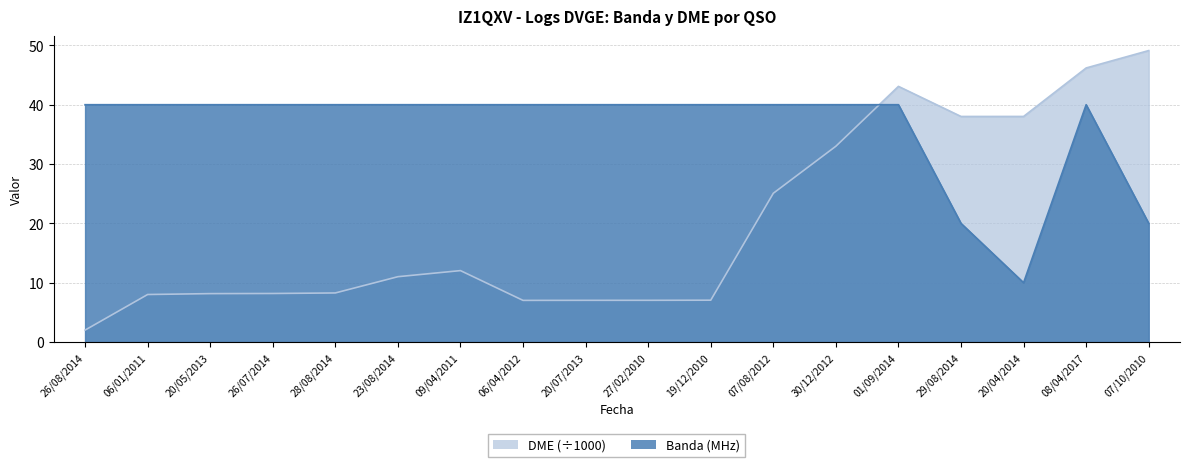

The DME series shows 33.0 at 30/12/2012. True or false?

True